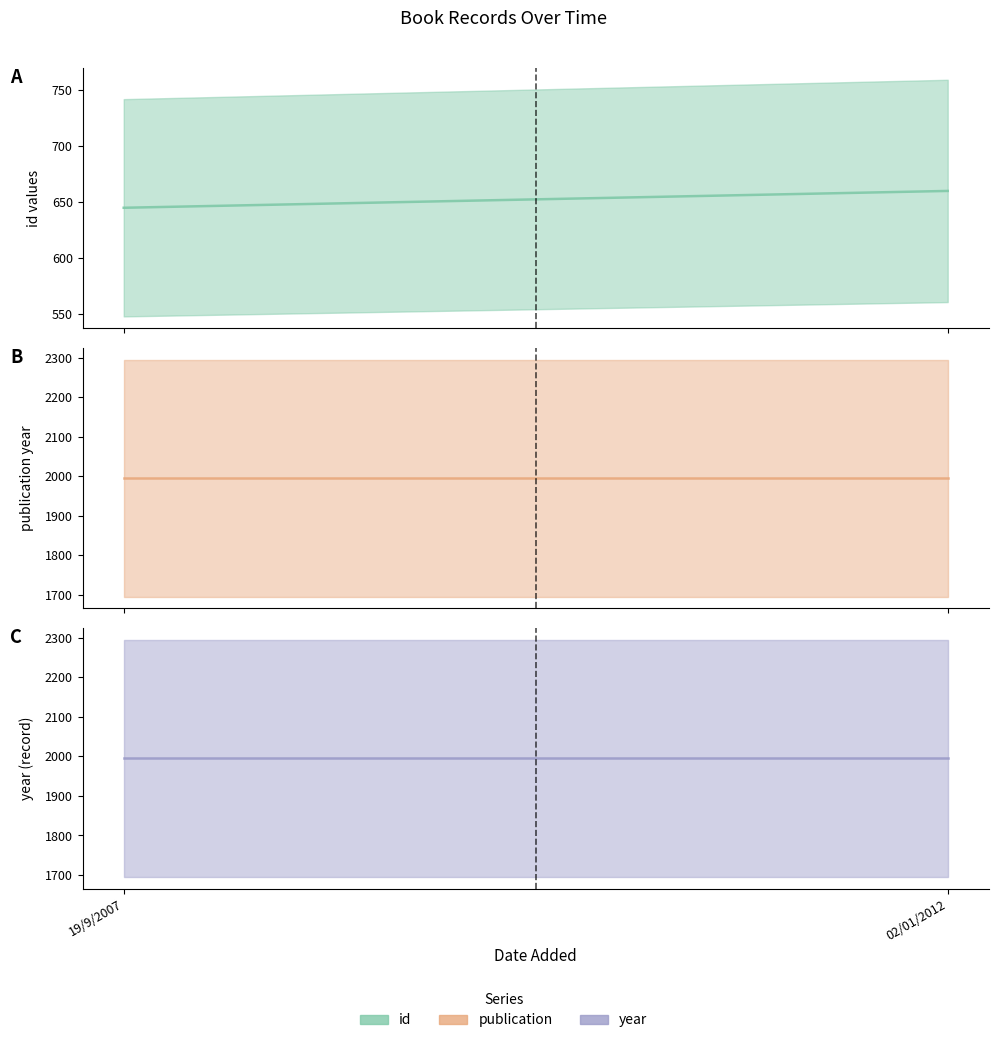

Rank the series by their maximum value, from lowest to highest.

id, publication, year